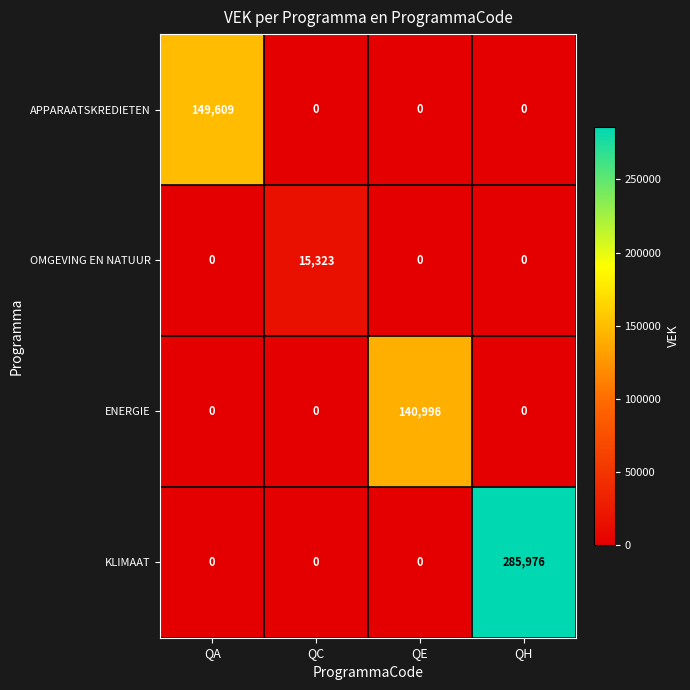

Which series changed the most between QA and QH?

KLIMAAT